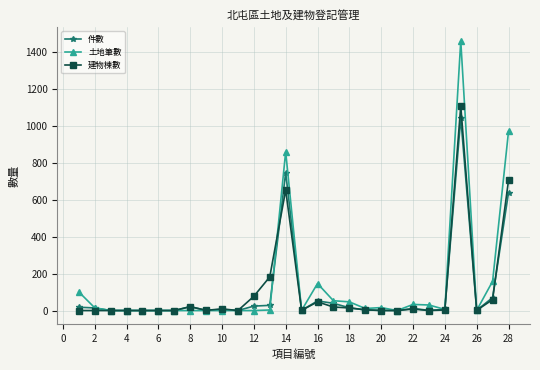

In 土地筆數, how many points are higher than both neighbors (excluding endpoints)?

5